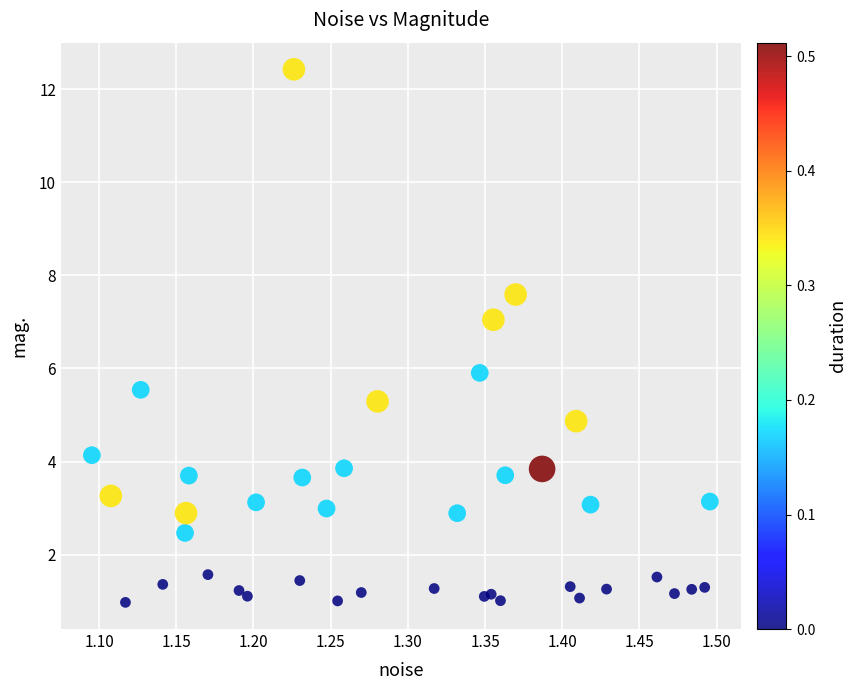

What is the range of X values (max minus min)?

0.4